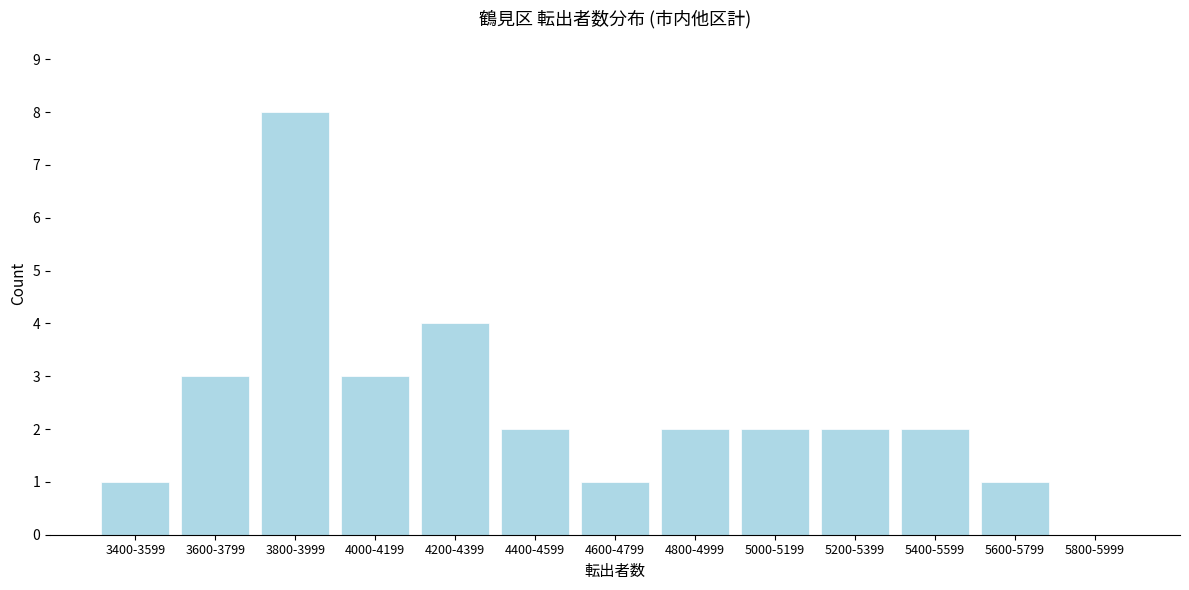

Reading right to left, what are all the values shown in this chart?

5800-5999=0	5600-5799=1	5400-5599=2	5200-5399=2	5000-5199=2	4800-4999=2	4600-4799=1	4400-4599=2	4200-4399=4	4000-4199=3	3800-3999=8	3600-3799=3	3400-3599=1